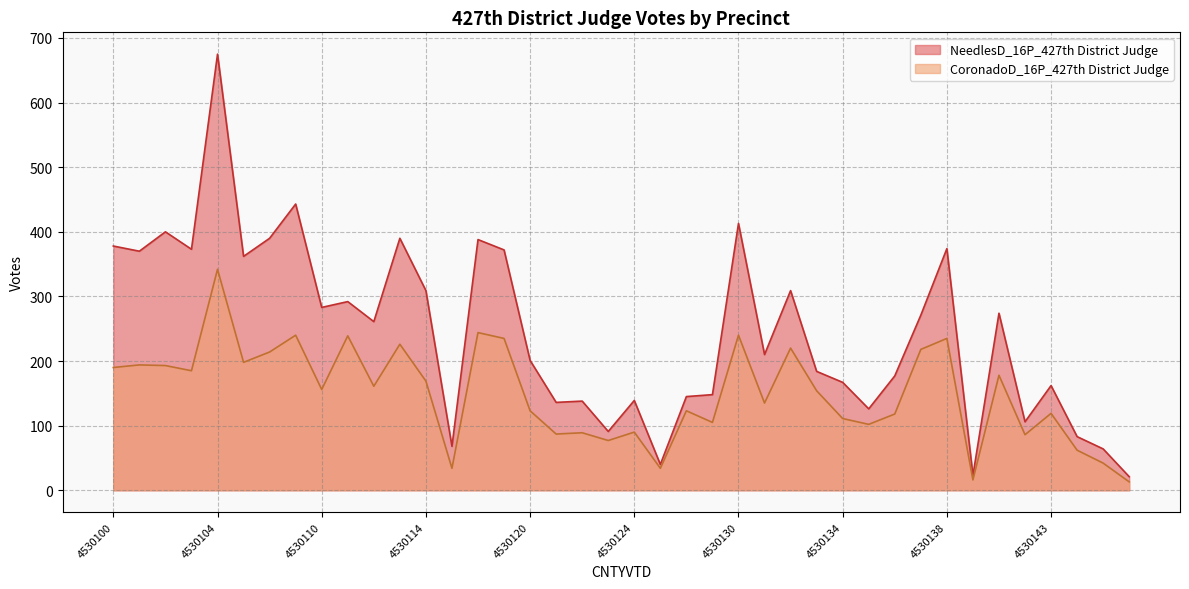

True or false: NeedlesD_16P_427th District Judge and CoronadoD_16P_427th District Judge intersect in this chart.

False